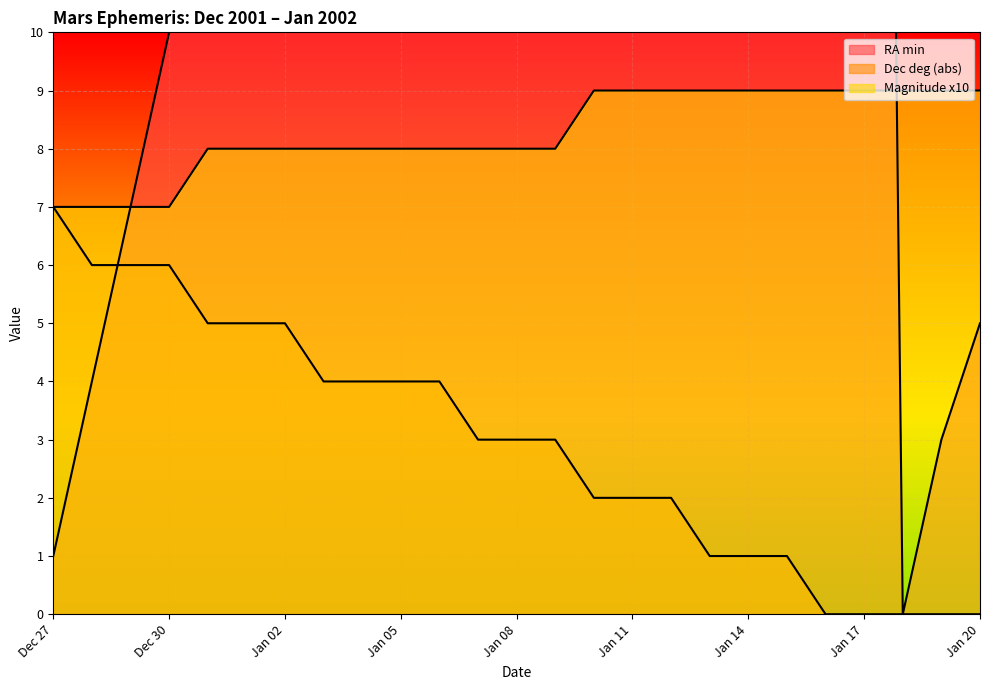

At which label does RA min reach its peak?

Jan 17